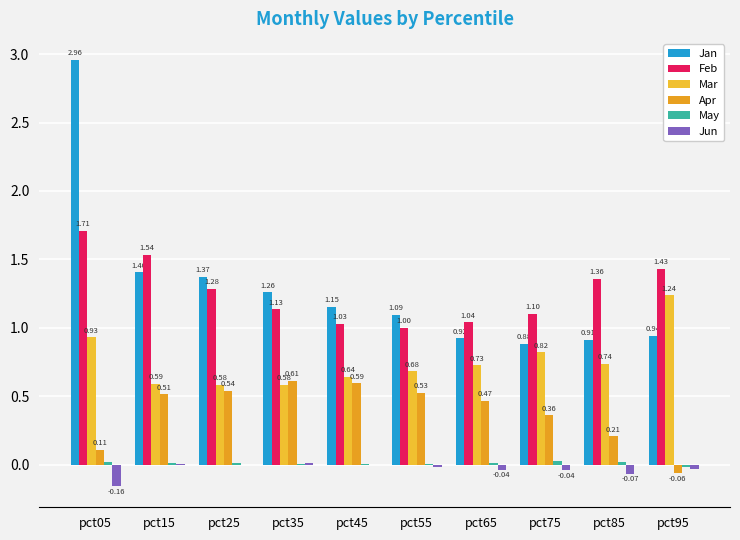

How many distinct data groups are displayed?

6